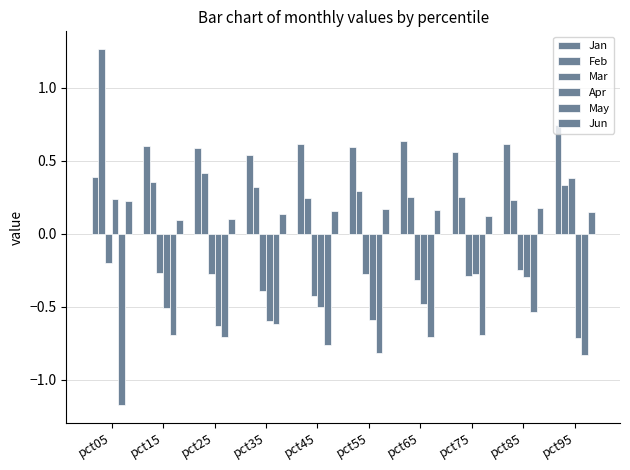

How many negative values does the Mar series have?

9